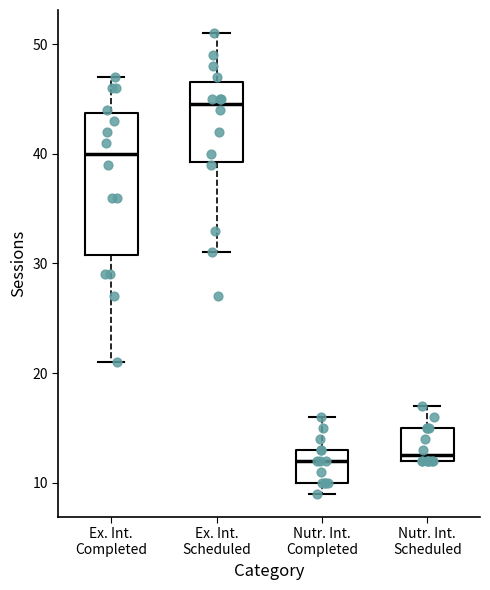

Comparing the boxes themselves (not the whiskers), which one is the tallest?

Ex. Int. Completed